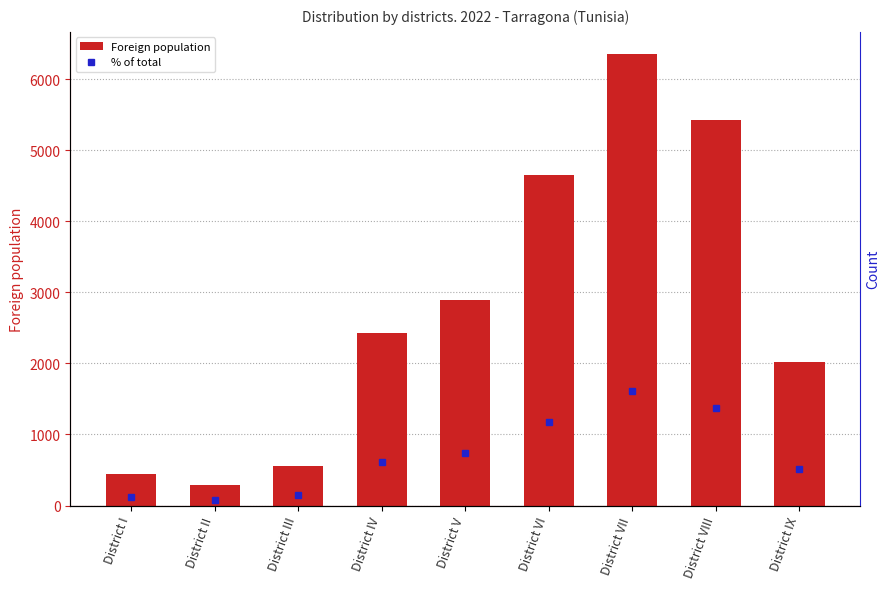

Reading left to right, extract all data points from this chart.

Foreign population: District I=445.0	District II=286.0	District III=561.0	District IV=2423.0	District V=2891.0	District VI=4656.0	District VII=6346.0	District VIII=5420.0	District IX=2022.0
% of total: District I=112.7	District II=72.5	District III=142.1	District IV=613.8	District V=732.4	District VI=1179.5	District VII=1607.7	District VIII=1373.1	District IX=512.2